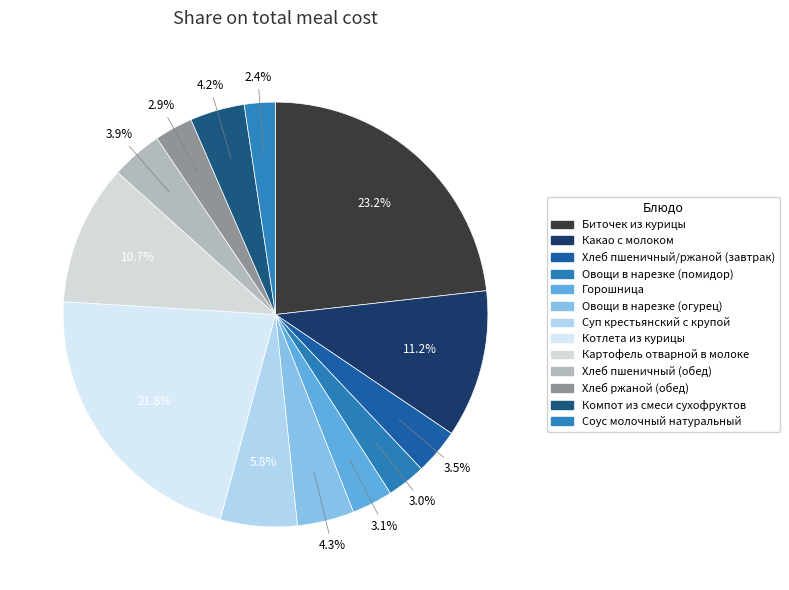

Is Биточек из курицы the majority of the pie?

No